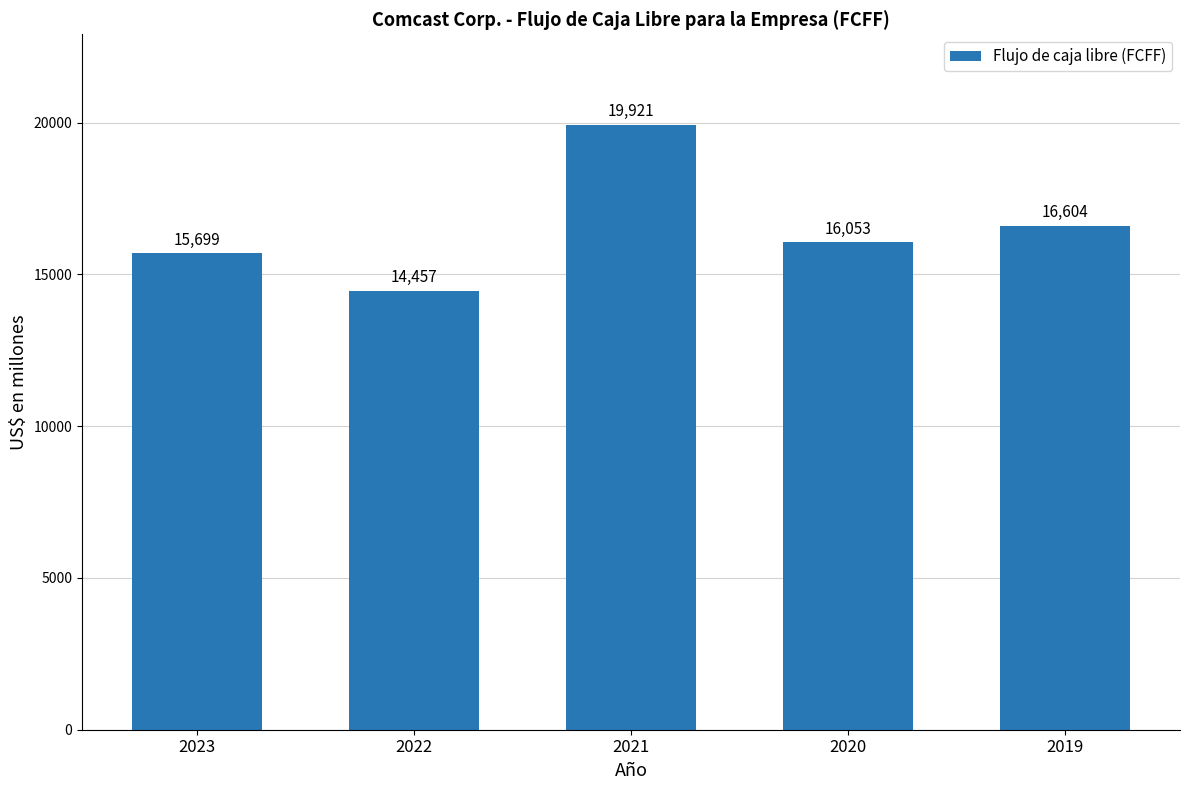

Which has a higher value, 2020 or 2019?

2019